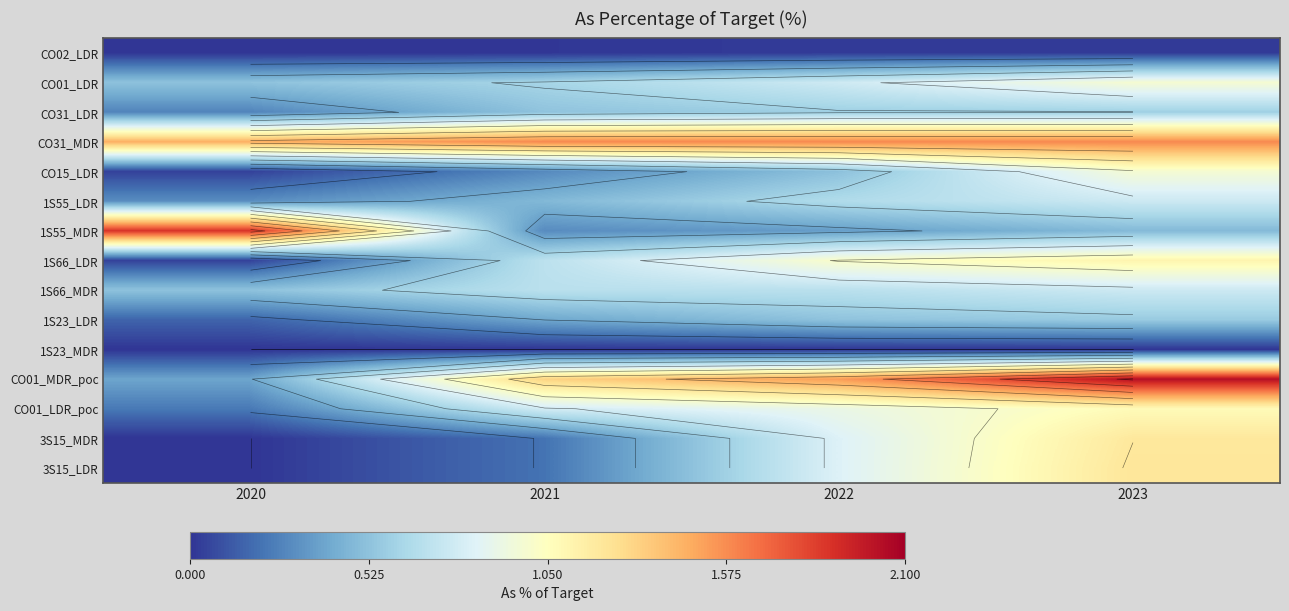

Rank the categories by CO01_LDR_poc value from lowest to highest.

2020, 2021, 2022, 2023